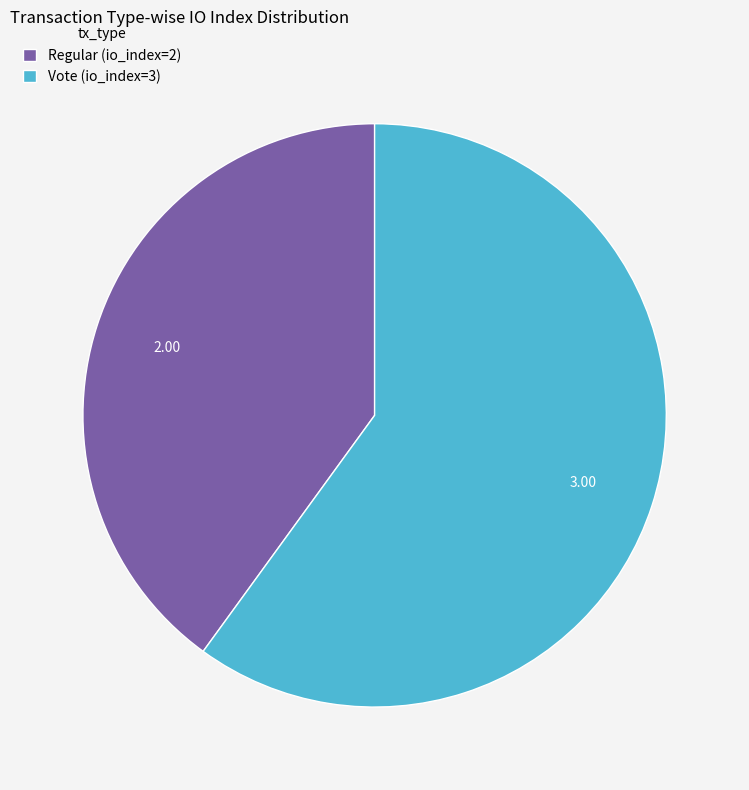

Is there any slice that represents more than half of the pie?

Yes